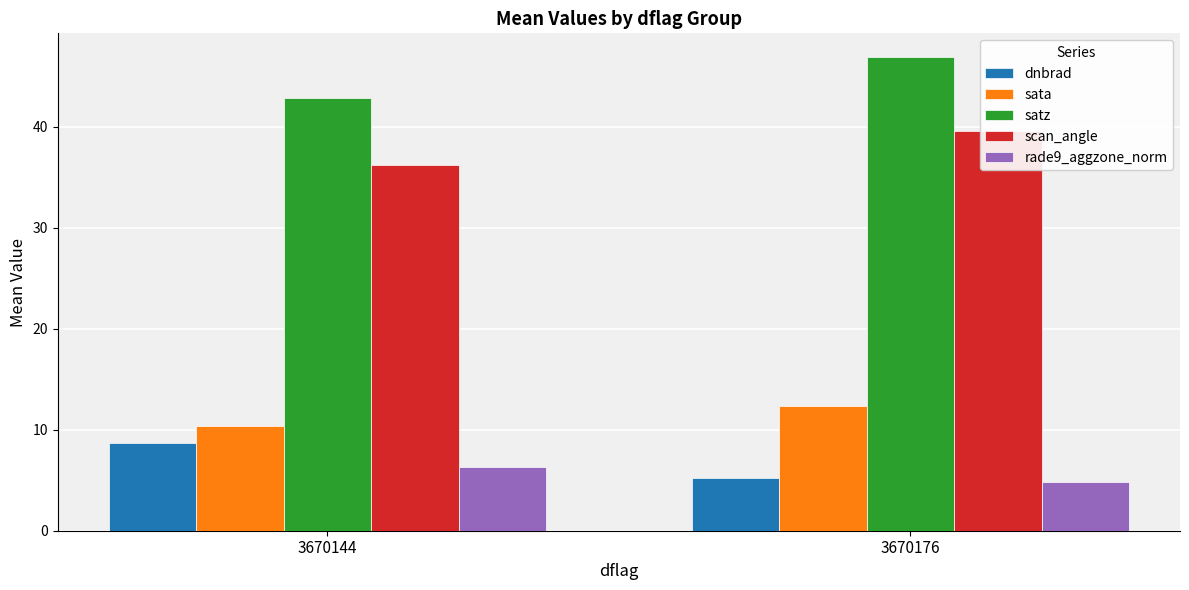

What is the difference between the highest and lowest values at 3670144?

36.5